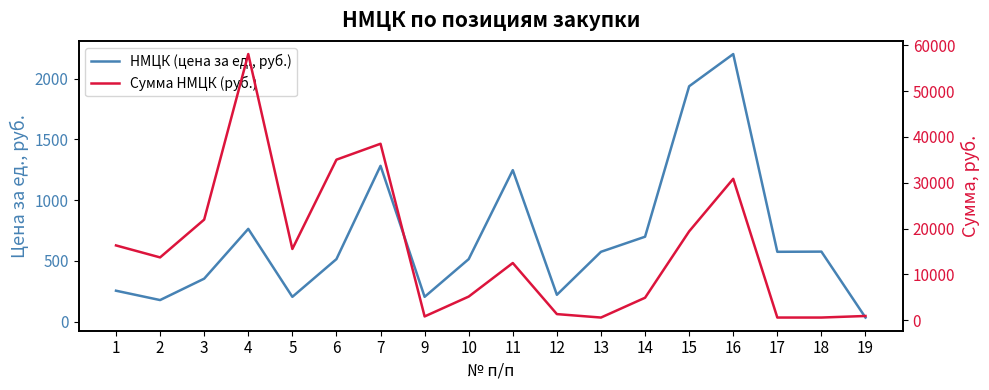

True or false: НМЦК (цена за ед., руб.) and Сумма НМЦК (руб.) cross at least once.

False